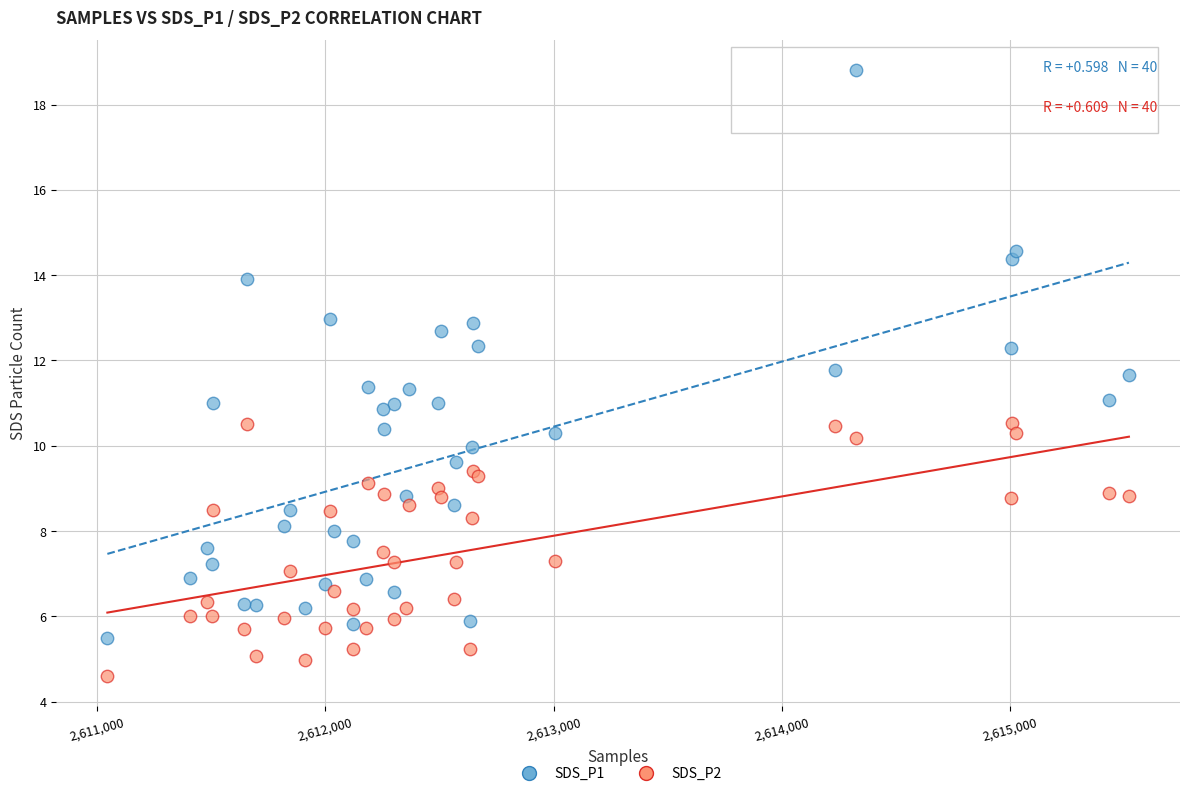

Which series contains the highest Y value?

SDS_P1